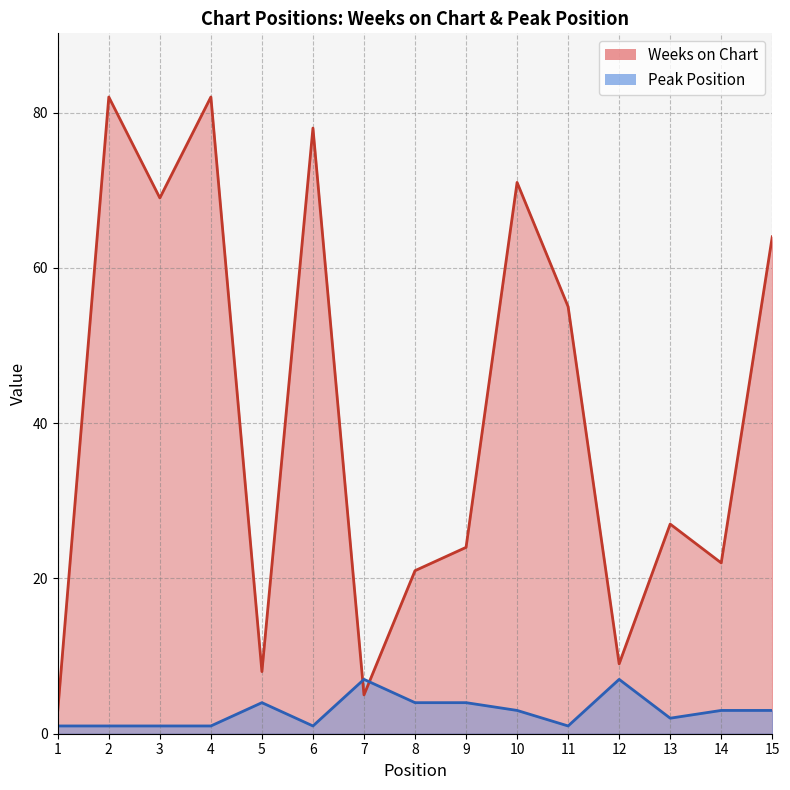

What is the value of the Weeks on Chart point at the 15th from the left?

64